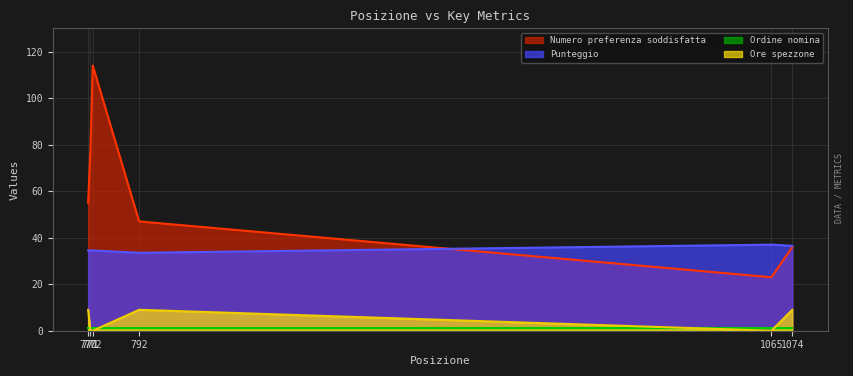

Does the chart have visible grid lines?

Yes